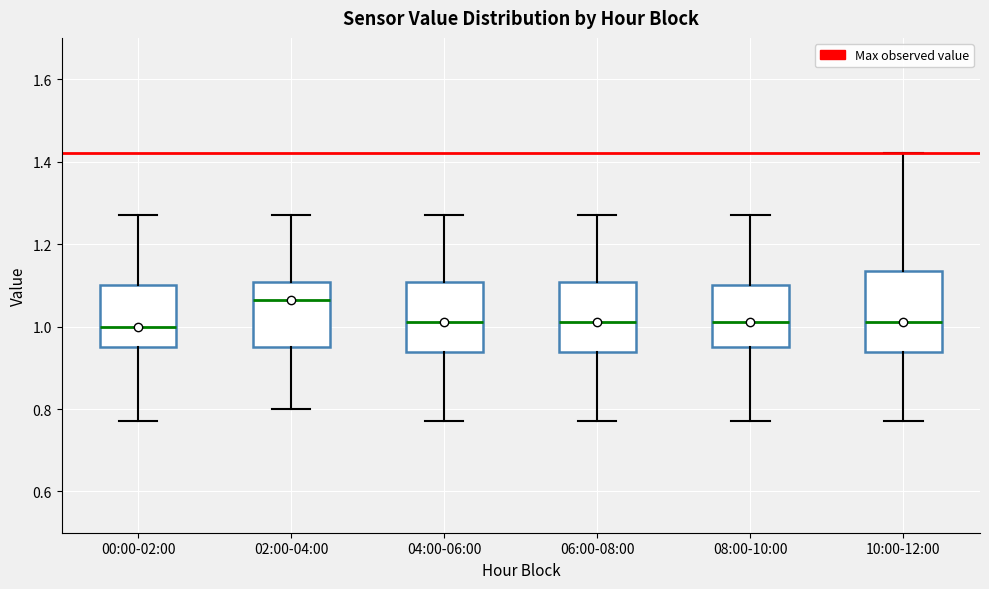

Reading left to right, read every box against the y-axis: the position of its median line, the range the box covers, and the ends of its whiskers. The values are not printed on the chart, so give them approximately, as read against the axis.

00:00-02:00: median 1.00, box 0.96 to 1.10, whiskers 0.78 to 1.28
02:00-04:00: median 1.06, box 0.96 to 1.10, whiskers 0.80 to 1.28
04:00-06:00: median 1.02, box 0.94 to 1.10, whiskers 0.78 to 1.28
06:00-08:00: median 1.02, box 0.94 to 1.10, whiskers 0.78 to 1.28
08:00-10:00: median 1.02, box 0.96 to 1.10, whiskers 0.78 to 1.28
10:00-12:00: median 1.02, box 0.94 to 1.14, whiskers 0.78 to 1.42